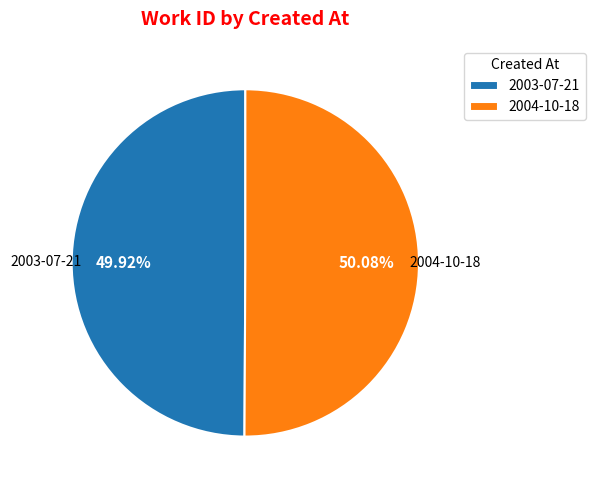

What is the ratio of the value at 2004-10-18 to the value at 2003-07-21?

1.0